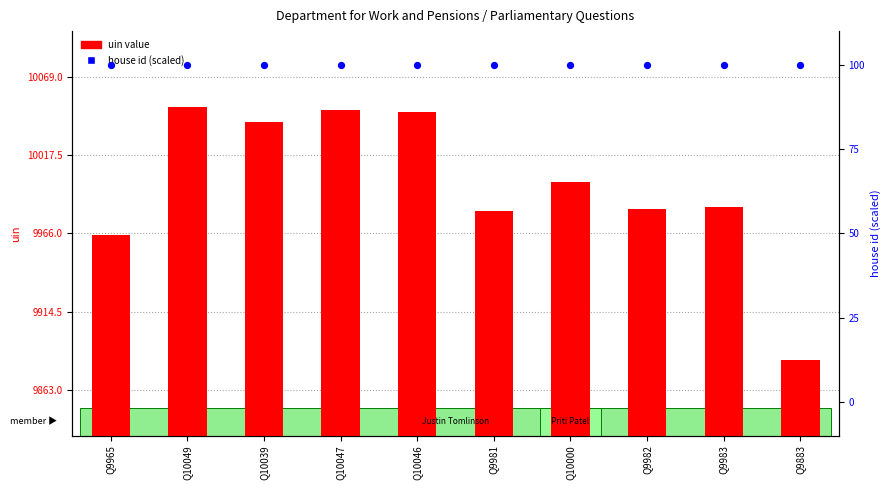

Is the value of house id (scaled) at Q10039 greater than the value of uin value at Q9883?

No